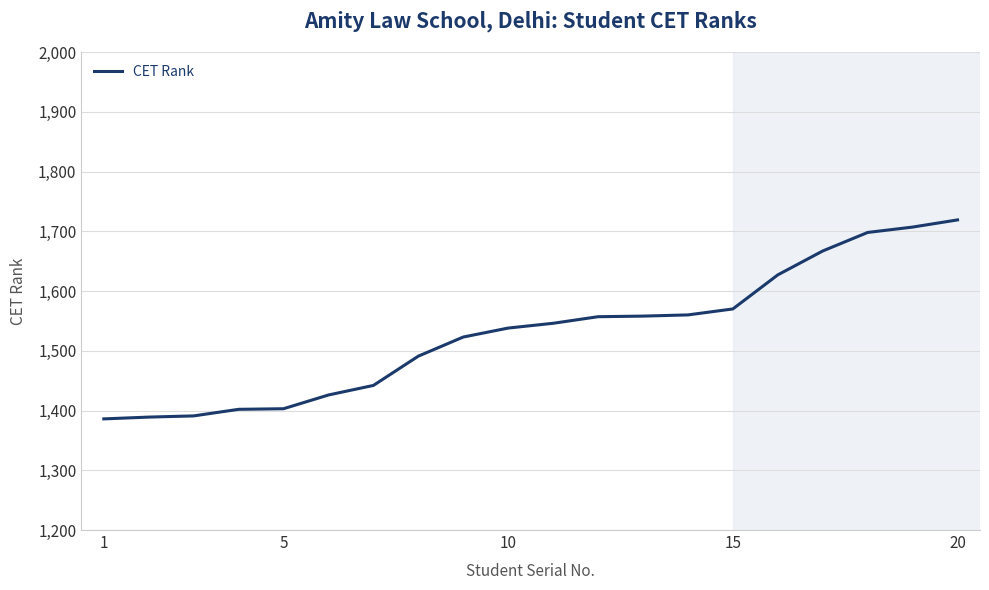

Does the chart display data point markers on the line(s)?

No